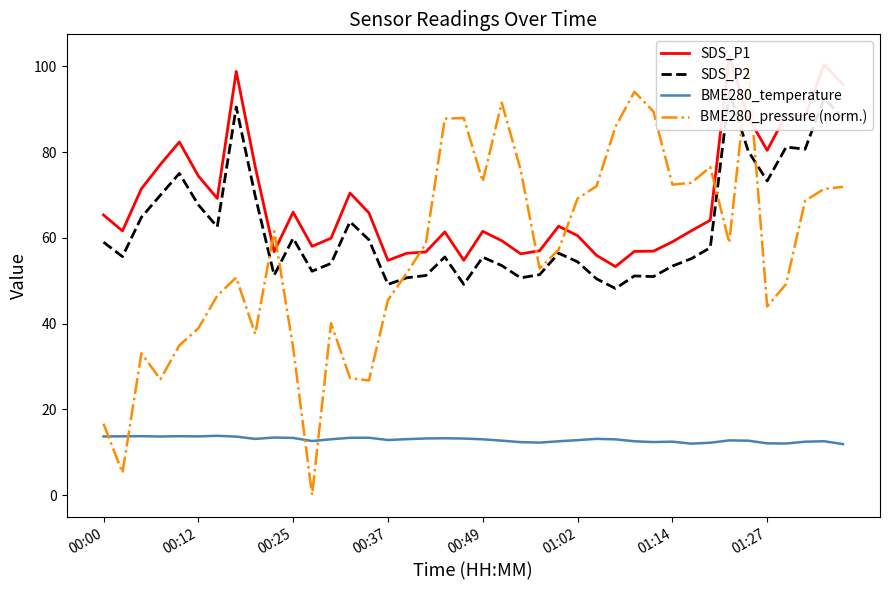

What is the difference between the second highest and minimum values in the SDS_P2 series?

44.3